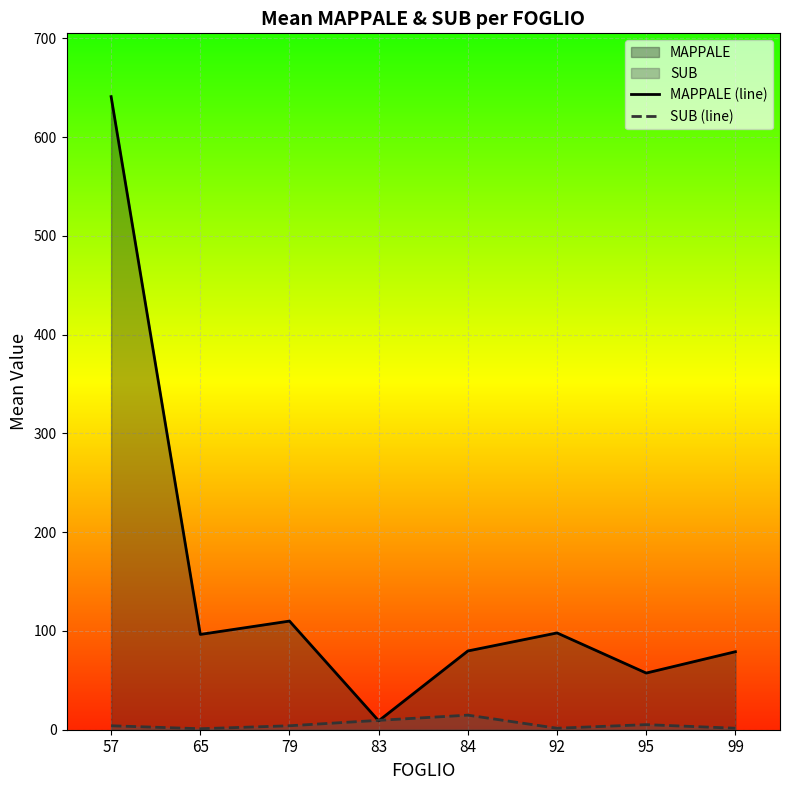

In MAPPALE (line), how many points are higher than both neighbors (excluding endpoints)?

2